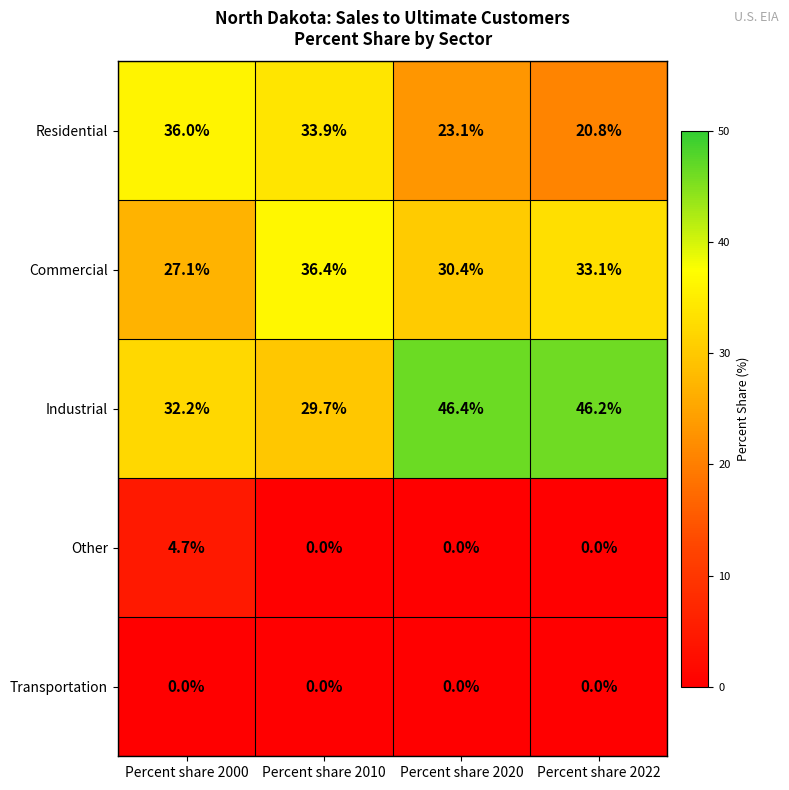

What is the maximum value shown in the chart?

46.4